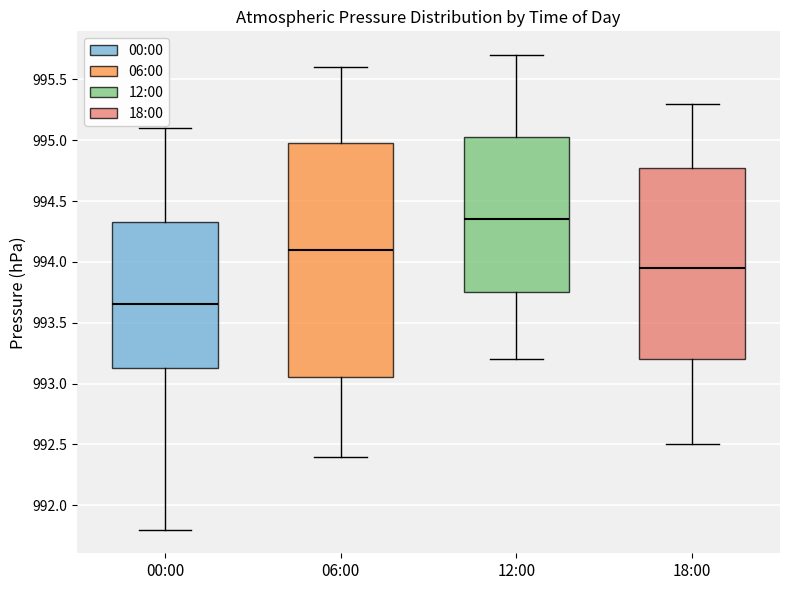

Reading left to right, read every box against the y-axis: the position of its median line, the range the box covers, and the ends of its whiskers. The values are not printed on the chart, so give them approximately, as read against the axis.

00:00: median 993.65, box 993.15 to 994.35, whiskers 991.80 to 995.10
06:00: median 994.10, box 993.05 to 995.00, whiskers 992.40 to 995.60
12:00: median 994.35, box 993.75 to 995.05, whiskers 993.20 to 995.70
18:00: median 993.95, box 993.20 to 994.80, whiskers 992.50 to 995.30